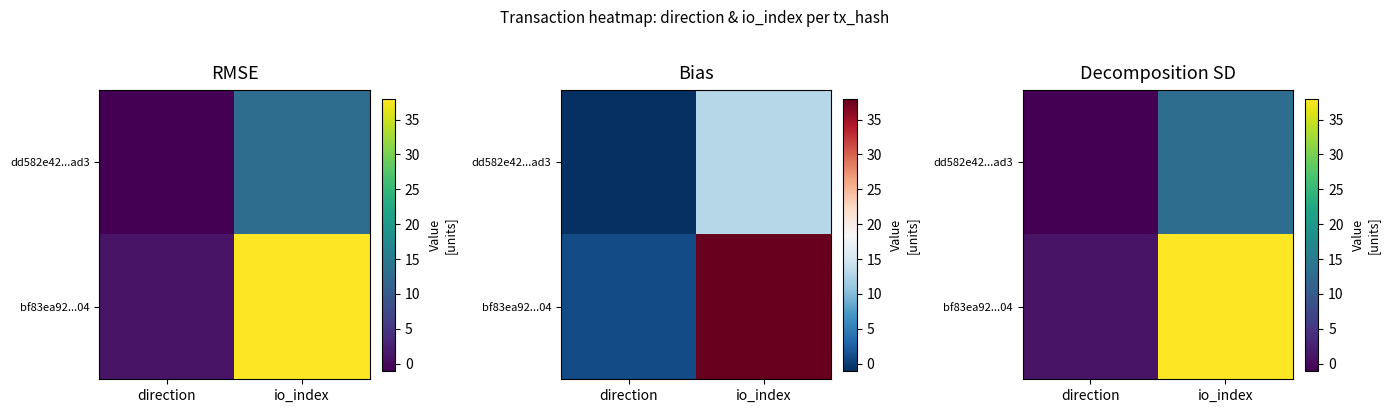

At which label does dd582e42...ad3 reach its peak?

io_index